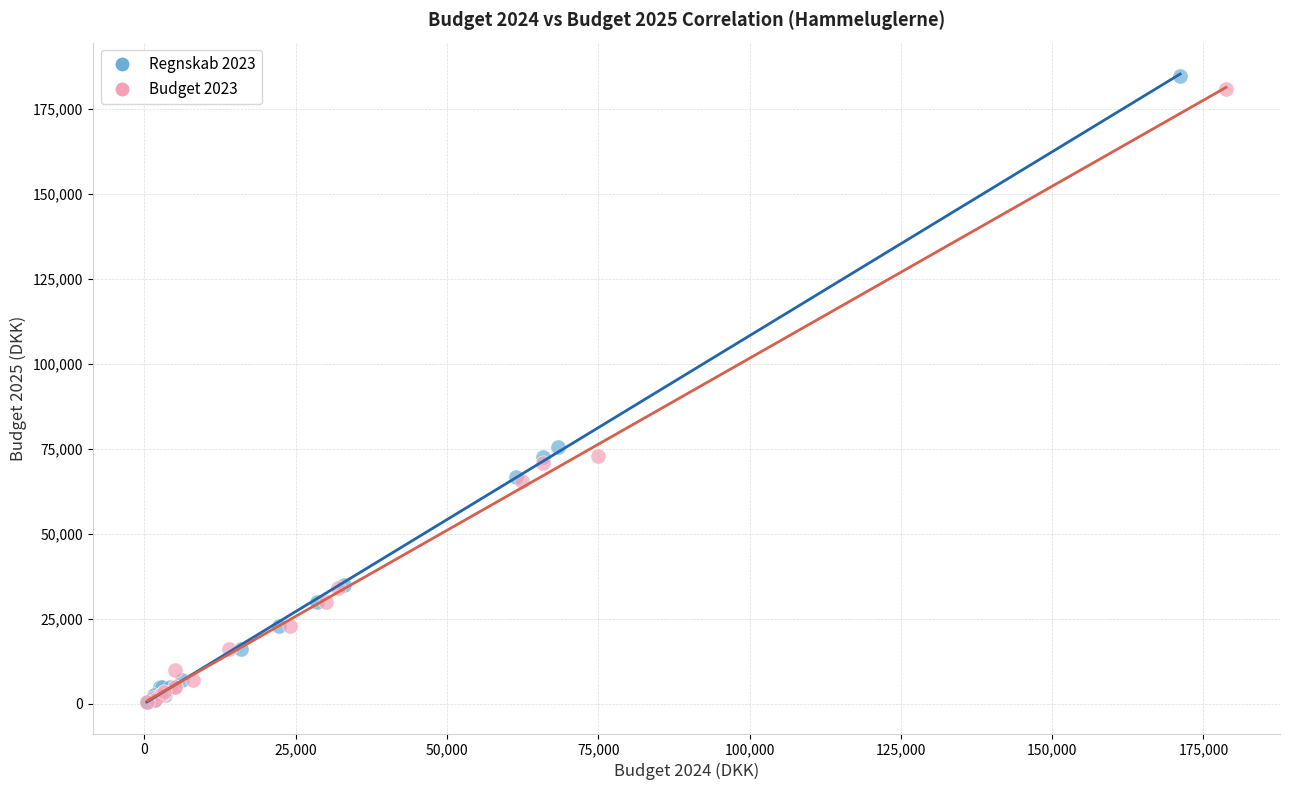

Which series has the widest spread of Y values?

Regnskab 2023